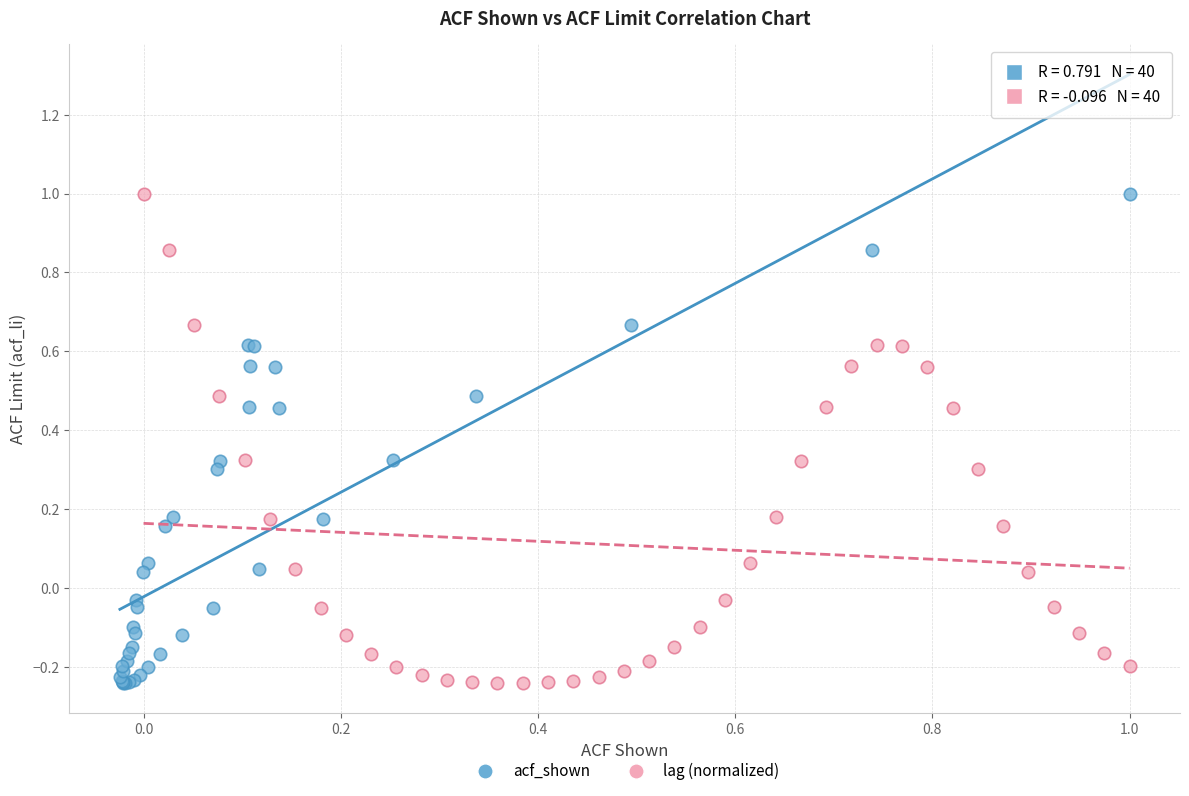

What are all the series names shown in the legend?

acf_shown, lag (normalized)